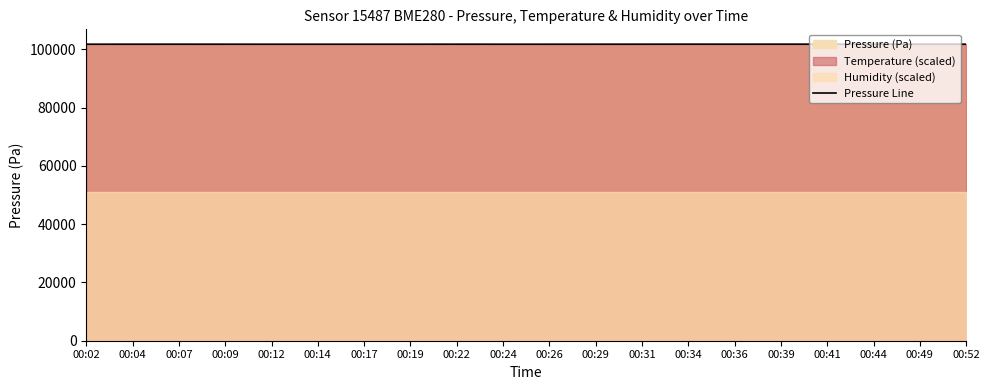

At which label does the data first exceed 101785?

00:07